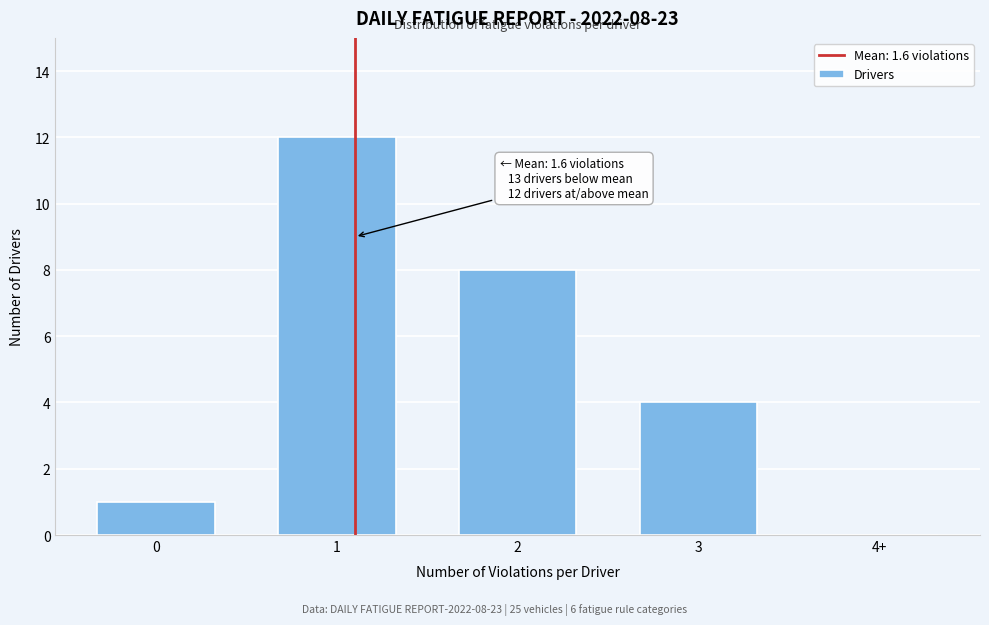

Reading right to left, list all the values displayed in this chart.

4+=0	3=4	2=8	1=12	0=1